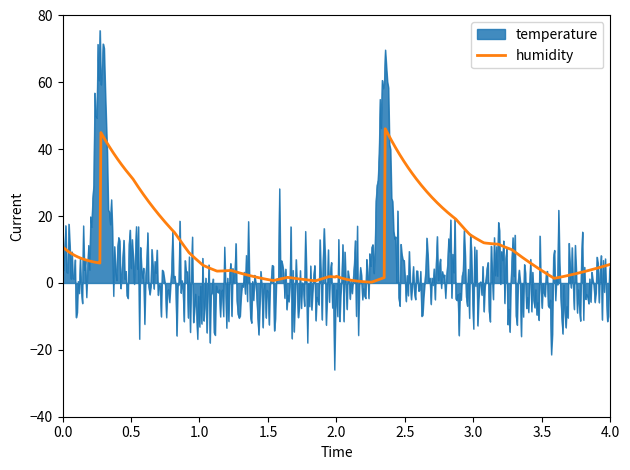

Which series has the widest spread of values?

temperature